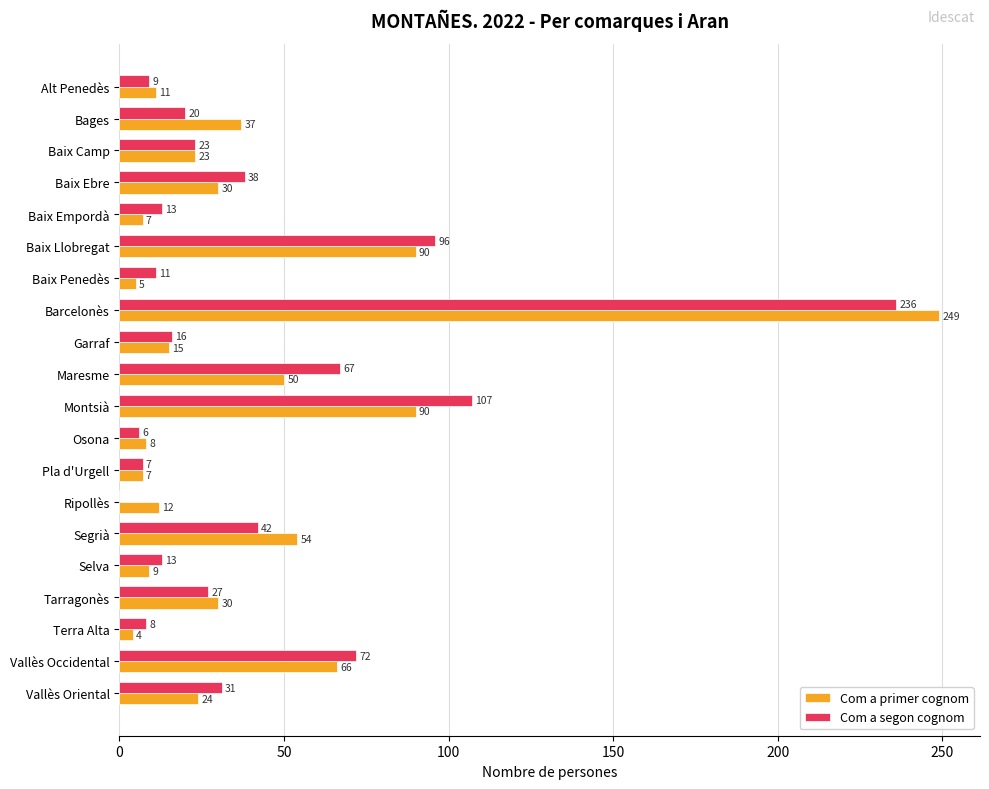

Read the Com a segon cognom value at Garraf.

16